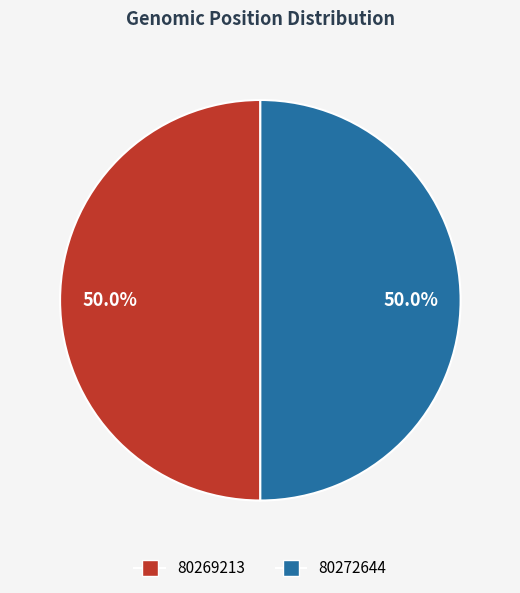

Combined, what portion of the pie is 80269213 and 80272644?

100.0%